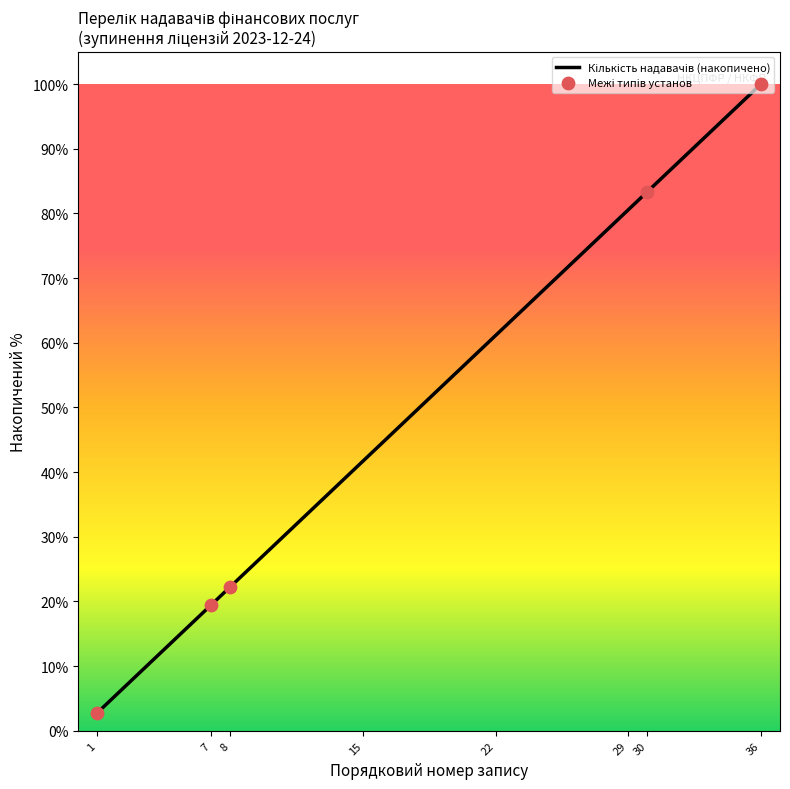

What is the difference between the maximum and minimum values?

97.2